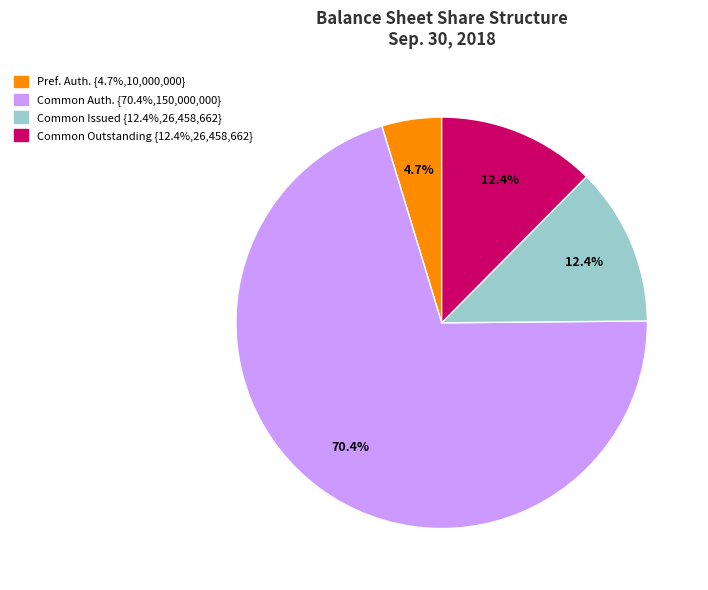

Is there a majority slice in this chart?

Yes